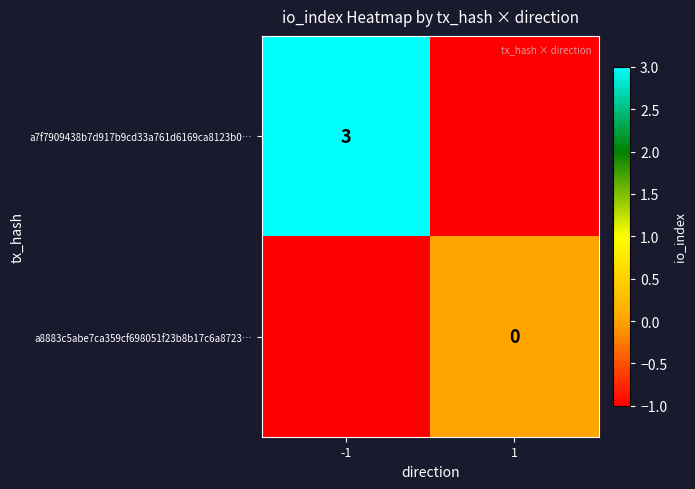

The a7f7909438b7d917b9cd33a761d6169ca8123b0… series shows 2 at -1. True or false?

False